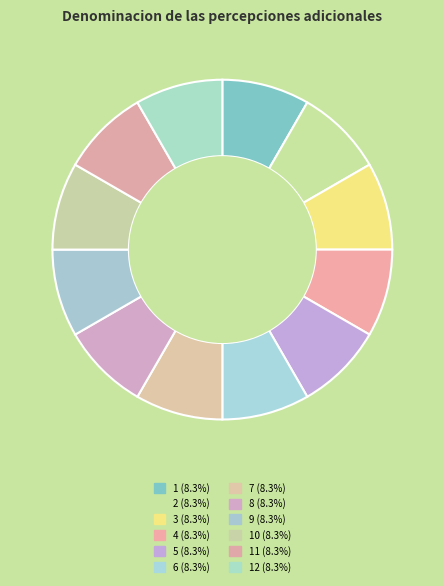

Count the number of slices in the pie.

12